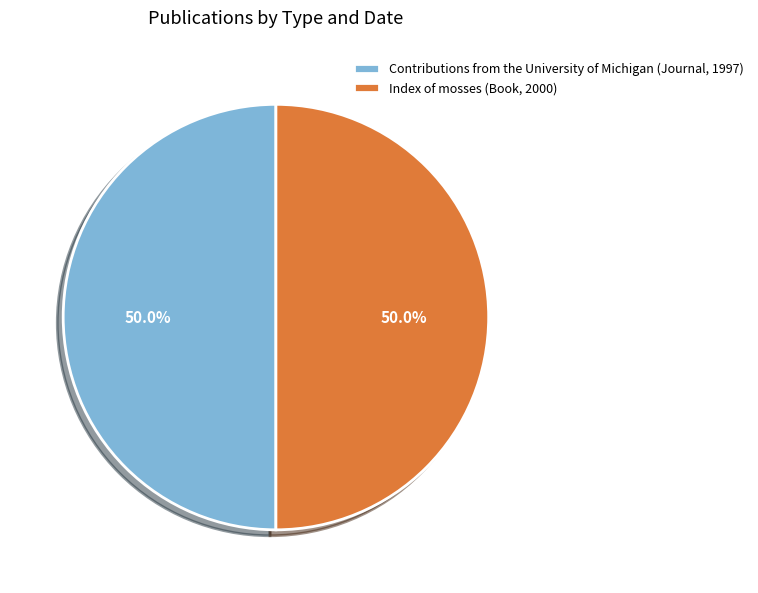

To the nearest percent, what is the combined percentage of Index of mosses (Book, 2000) and Contributions from the University of Michigan (Journal, 1997)?

100%